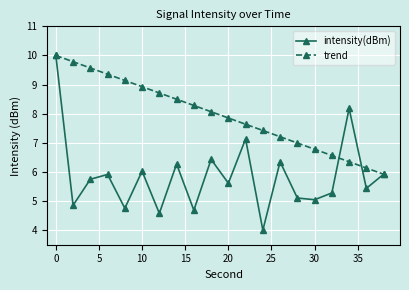

What is the maximum value shown in the chart?

10.0